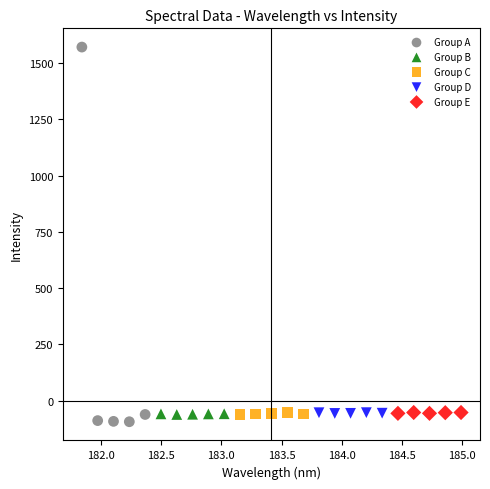

Which series reaches the maximum Y coordinate?

Group A